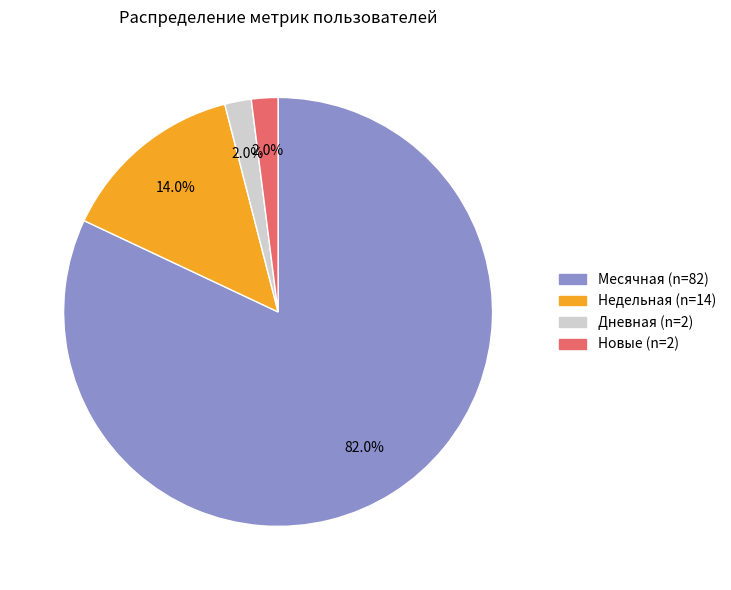

Does any single category account for the majority?

Yes